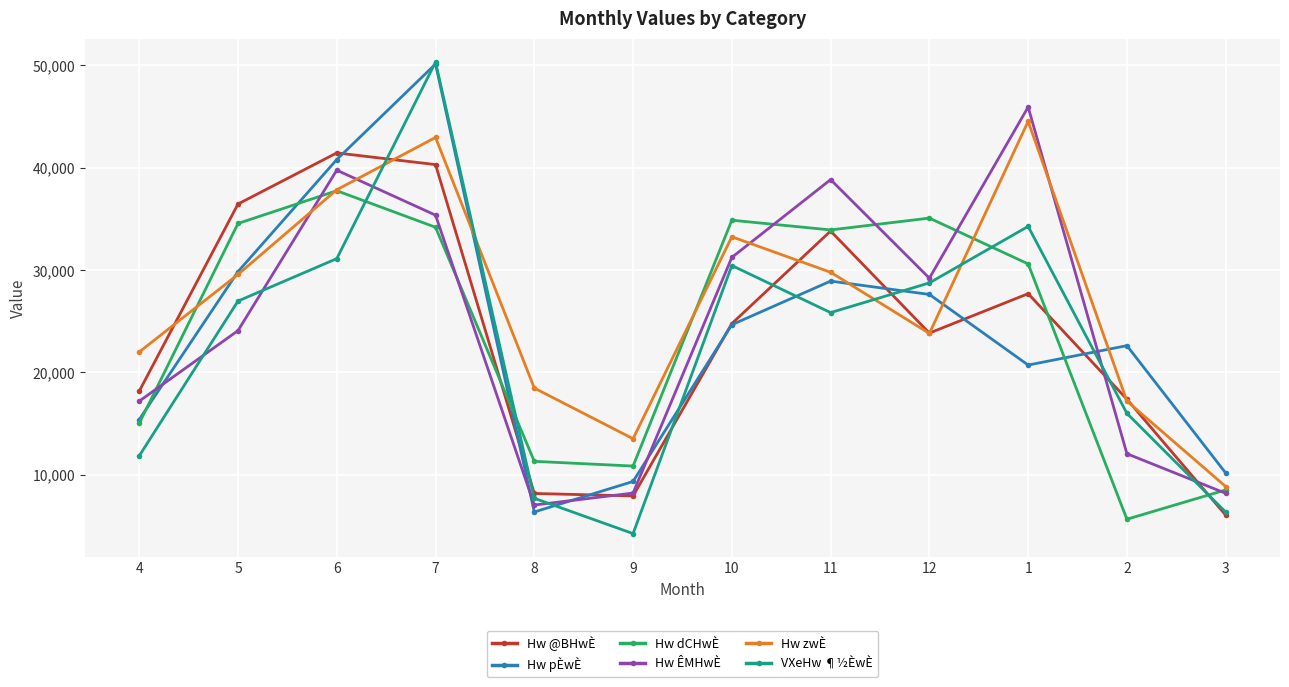

How many intersections are there between VXeHw ¶½ÈwÈ and Hw ÊMHwÈ?

6